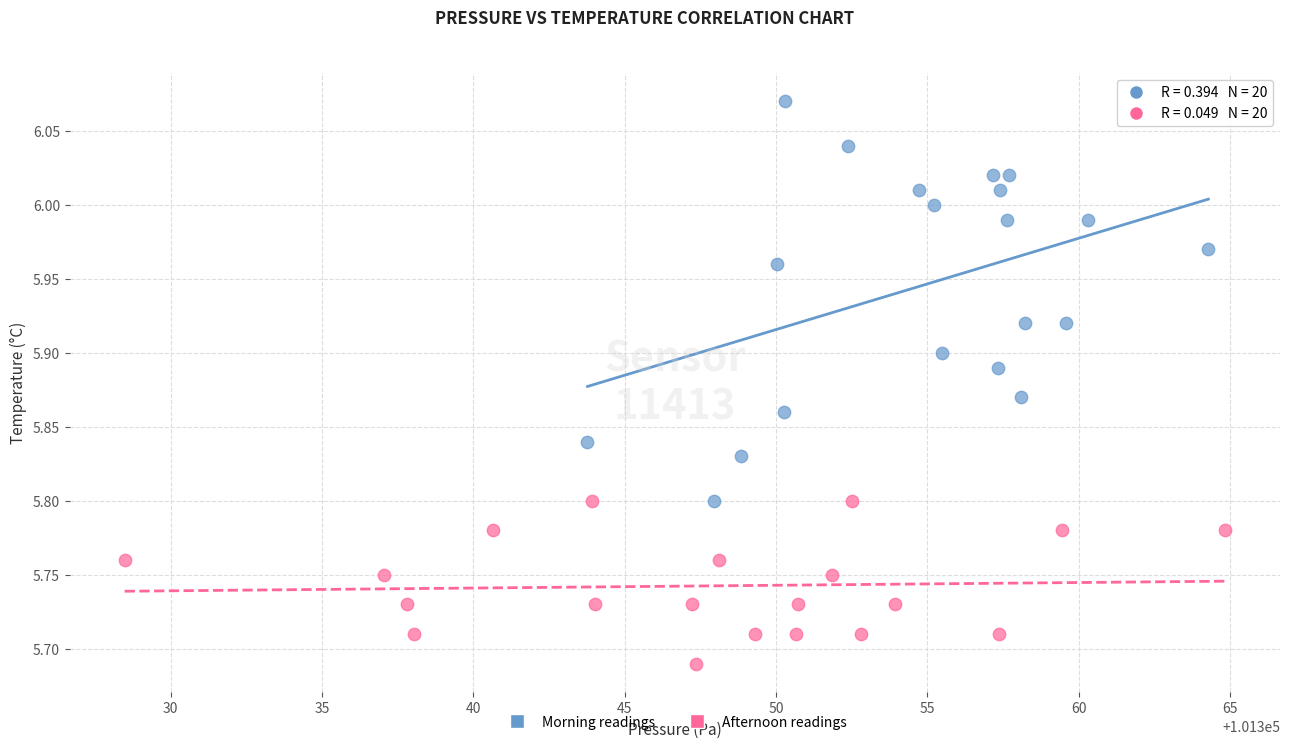

Which series contains the lowest Y value?

Afternoon readings